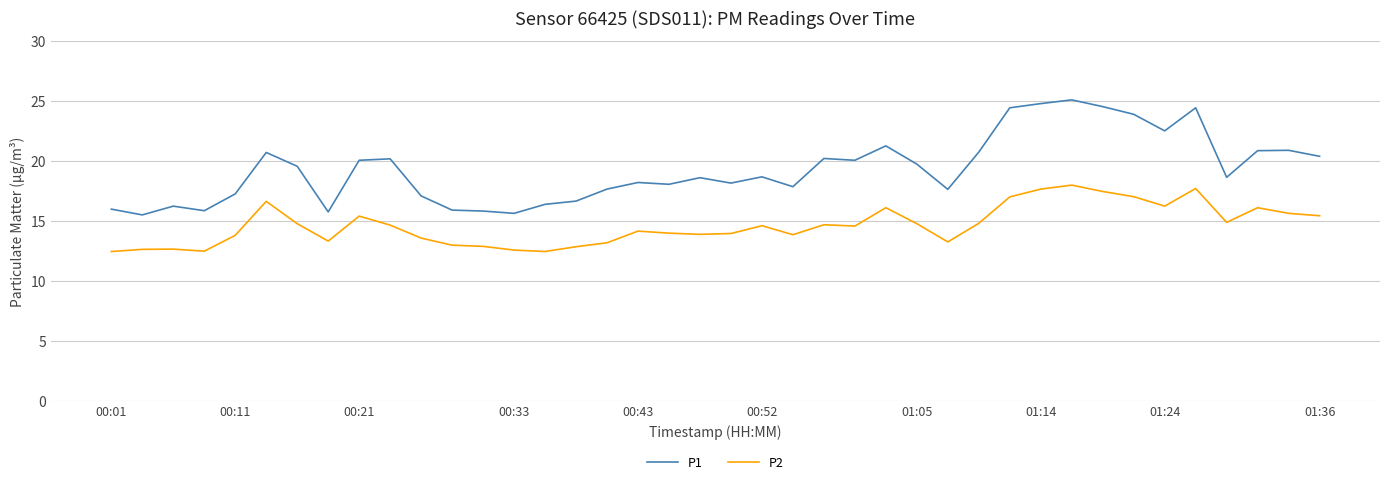

True or false: P2 and P1 cross at least once.

False